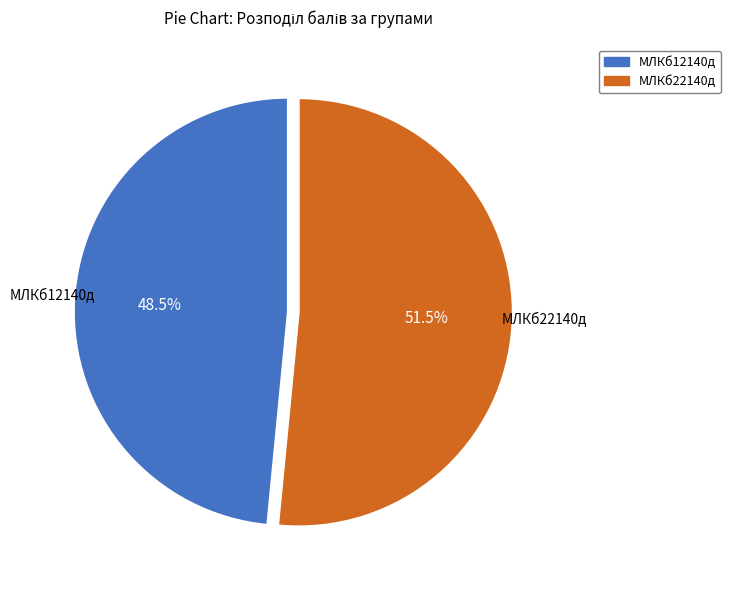

Do МЛКб12140д and МЛКб22140д together represent more than half of the pie?

Yes